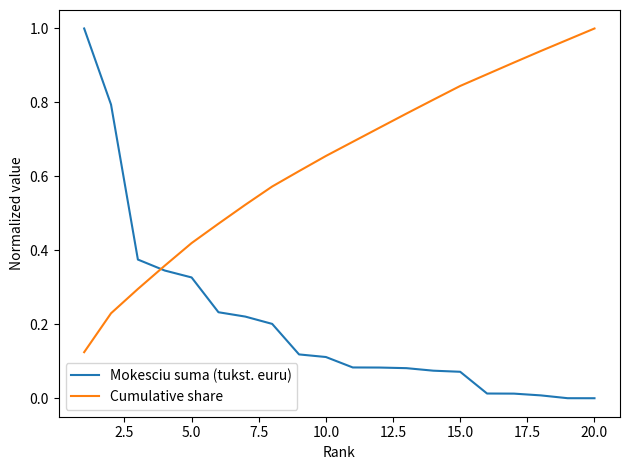

Which series has the widest spread of values?

Mokesciu suma (tukst. euru)